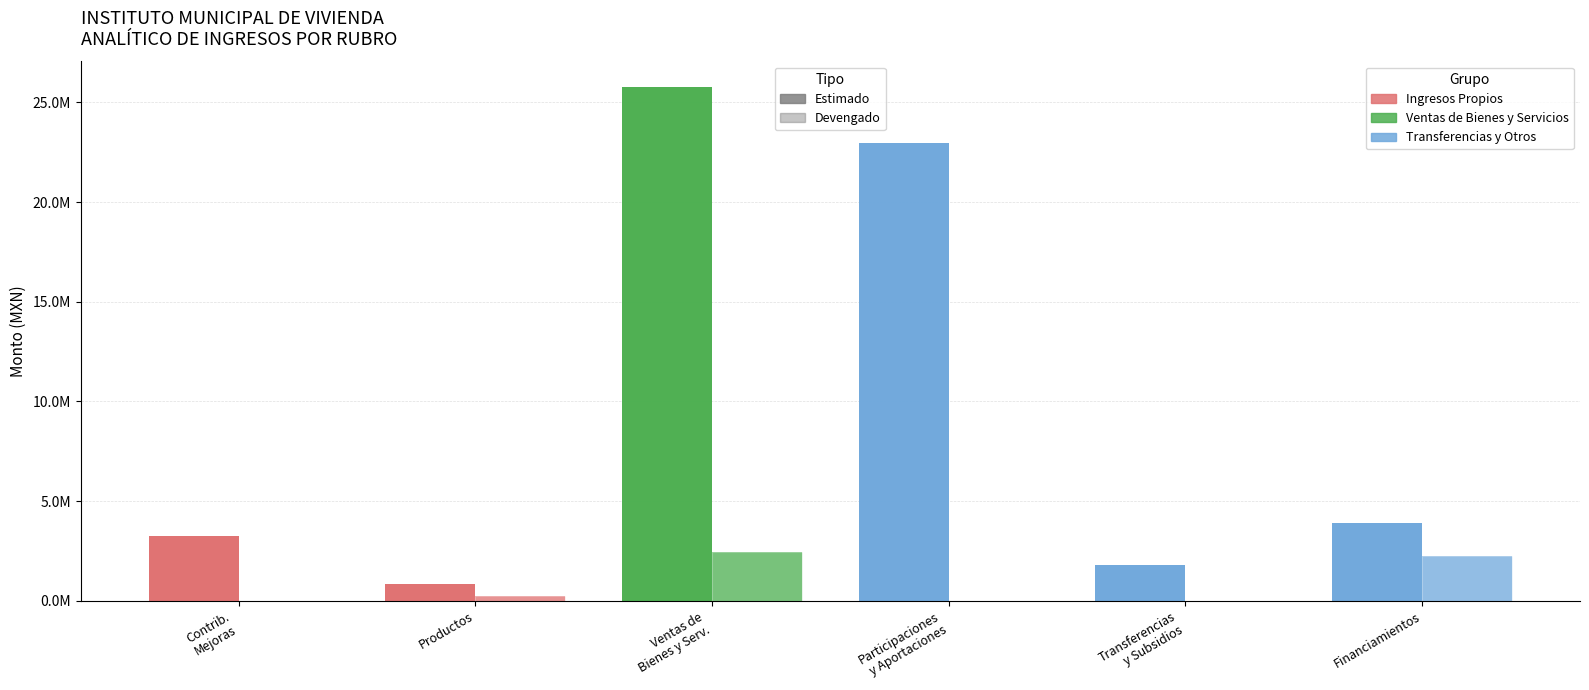

Reading left to right, list all the values displayed in this chart.

Estimado: 3240000.0	829798.0	25759403.7	22967500.0	1800000.0	3899770.0
Devengado: 0.0	221172.5	2442666.0	0.0	0.0	2225155.5